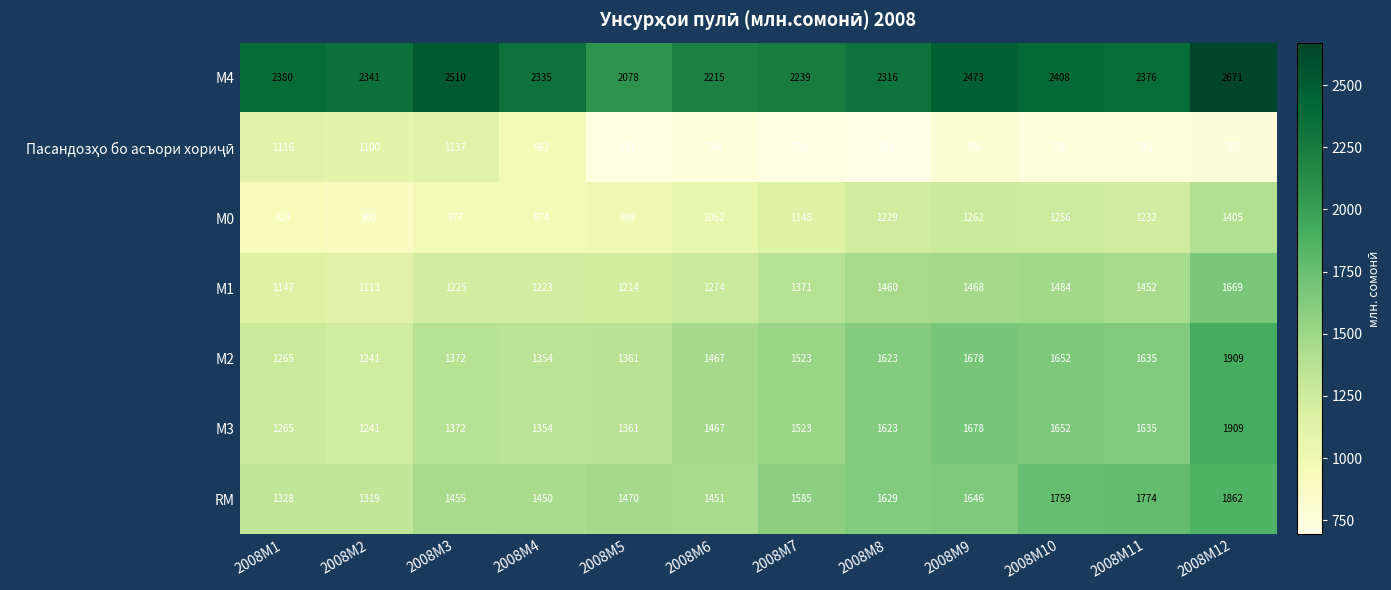

Is the value of М2 at 2008M11 greater than the value of М0 at 2008M4?

Yes